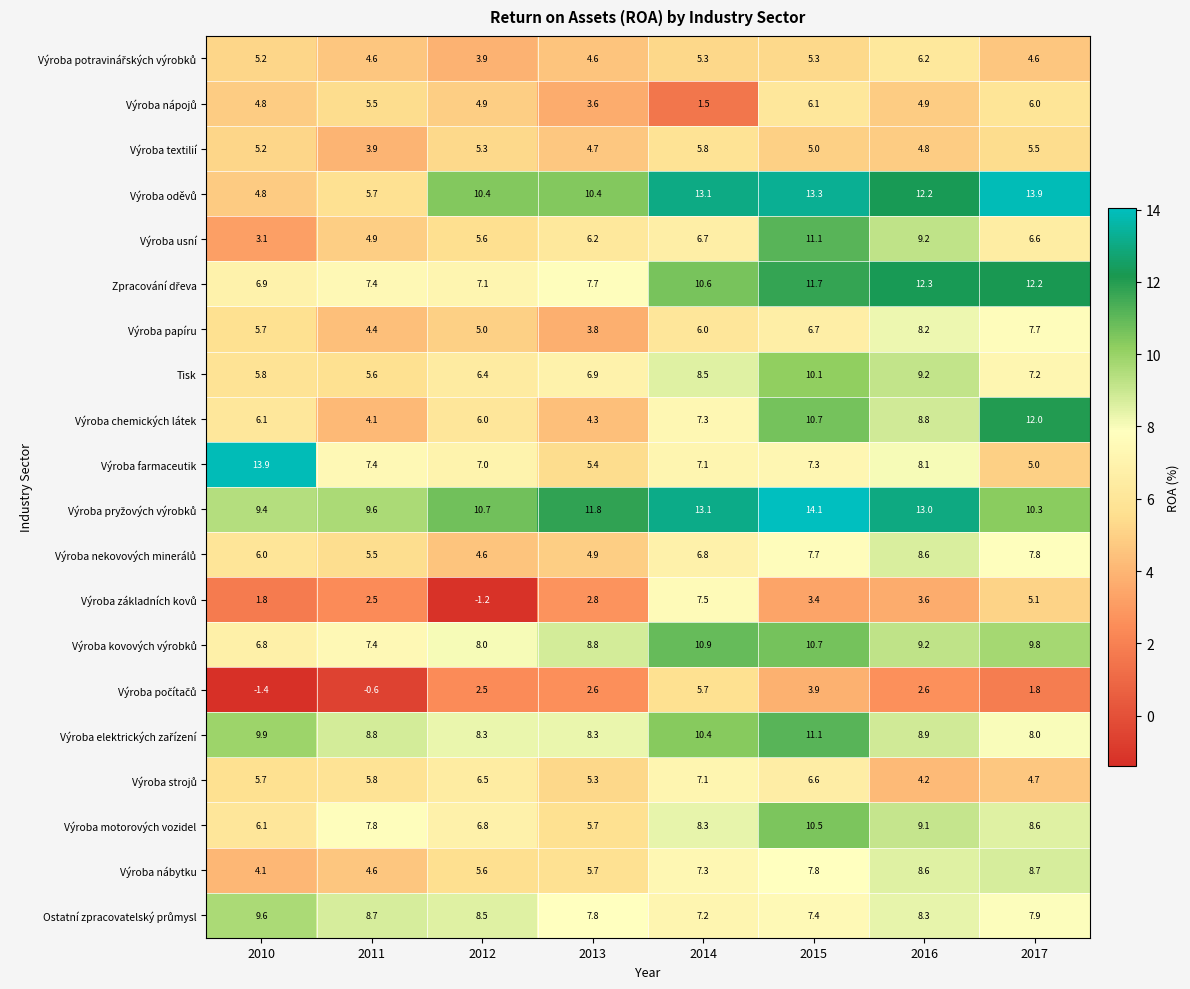

What is the difference between the highest and lowest values at 2014?

11.6